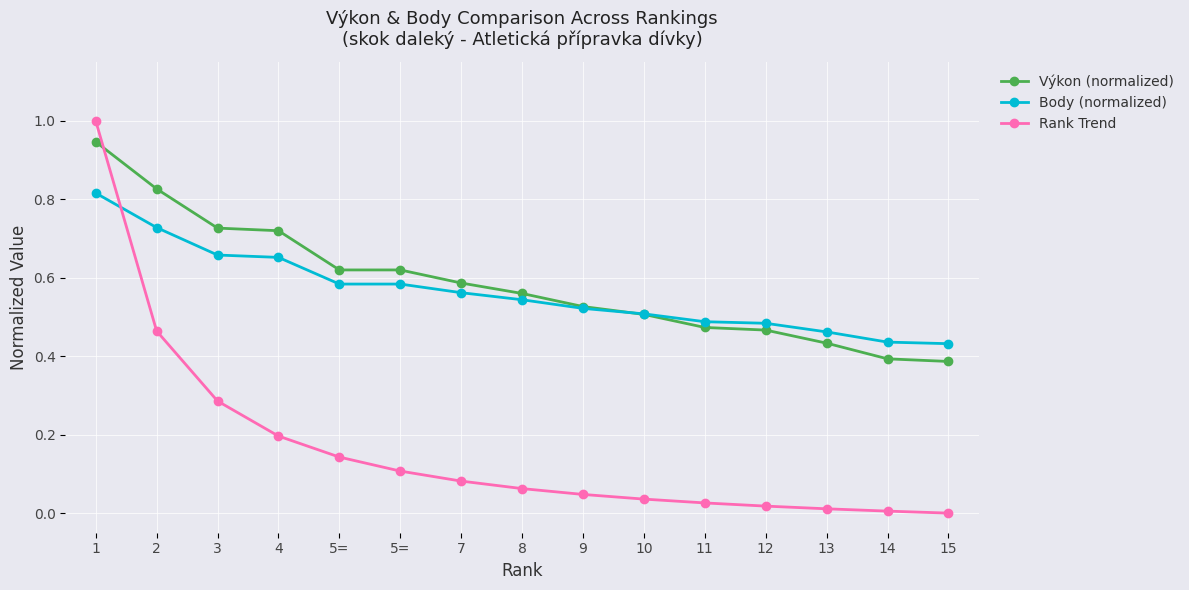

What are all the series names shown in the legend?

Výkon (normalized), Body (normalized), Rank Trend